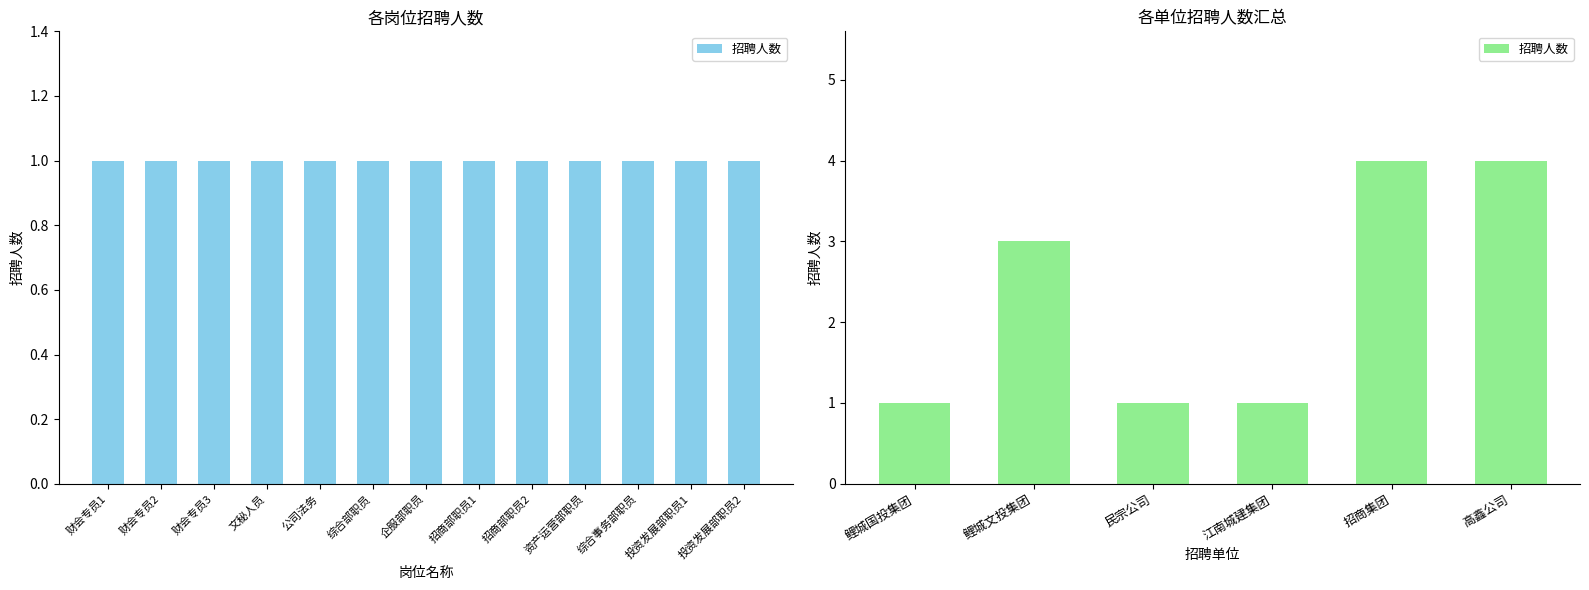

Is it true that the value at 江南城建集团 is 2?

False